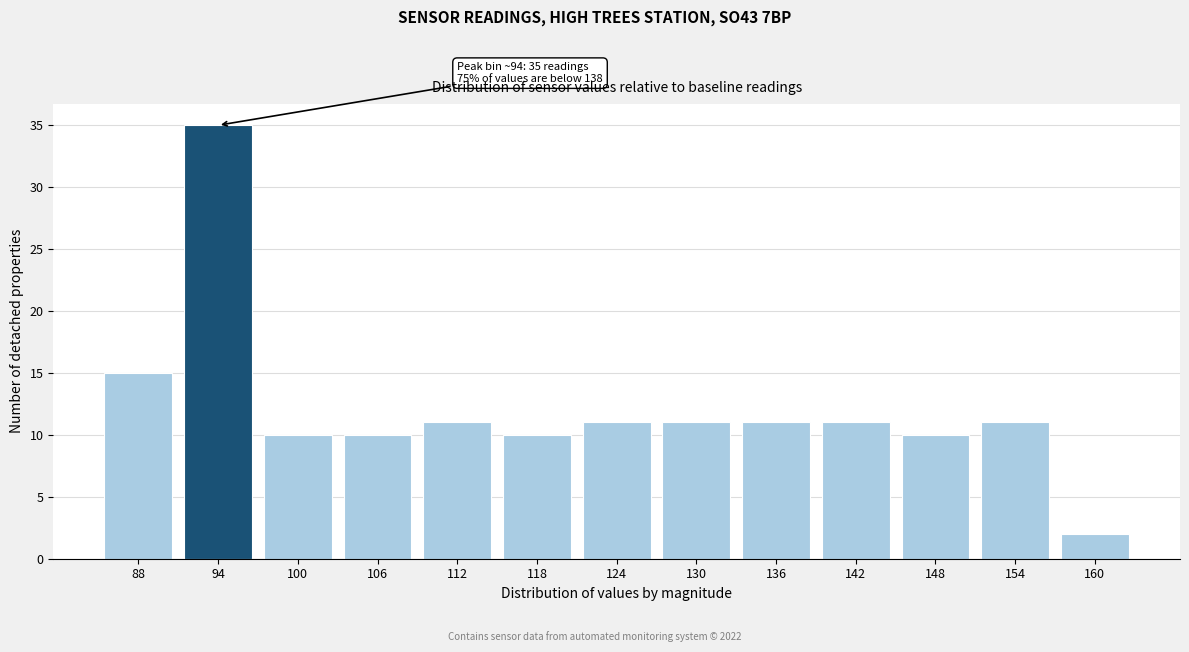

Reading left to right, what are all the values shown in this chart?

15	35	10	10	11	10	11	11	11	11	10	11	2